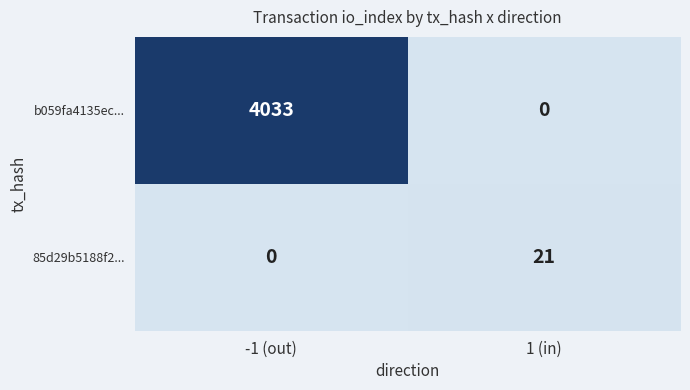

True or false: 85d29b5188f2... has a value of 10 at -1 (out).

False